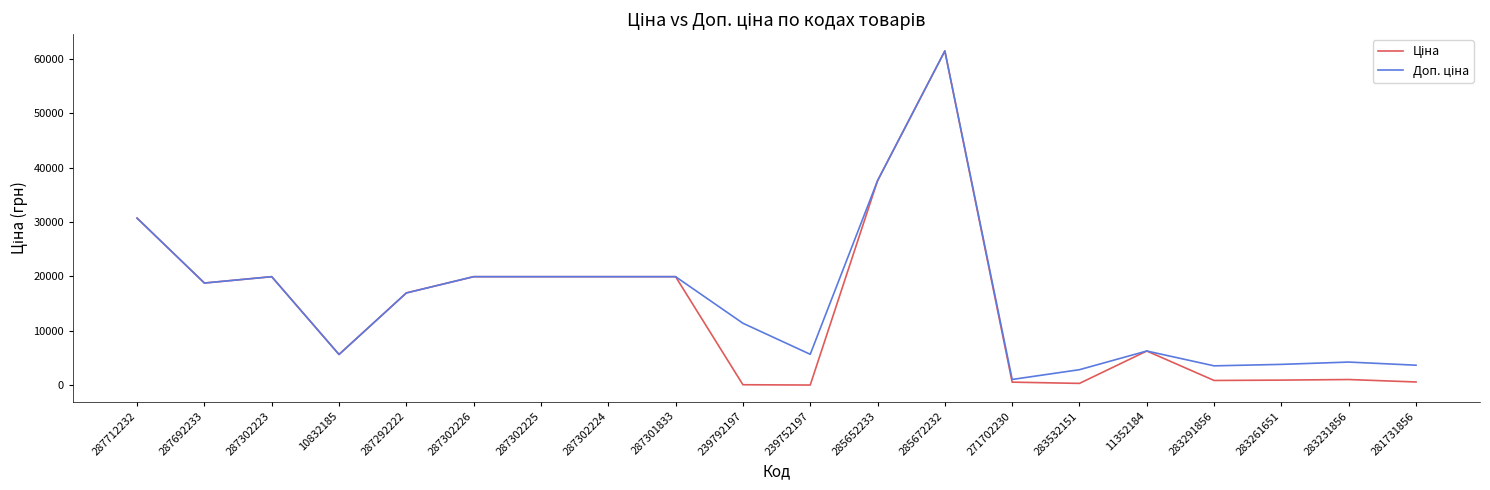

What is the total value across all series at 287292222?

33952.7